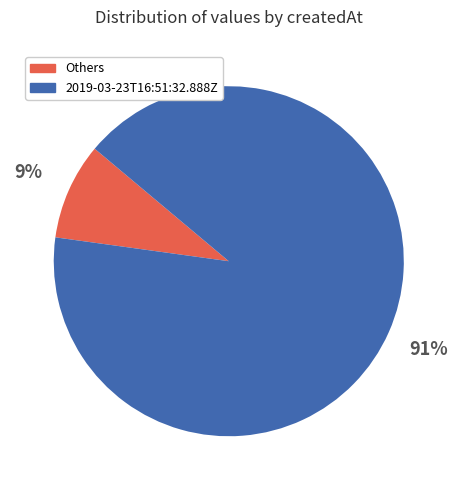

Is there a majority slice in this chart?

Yes